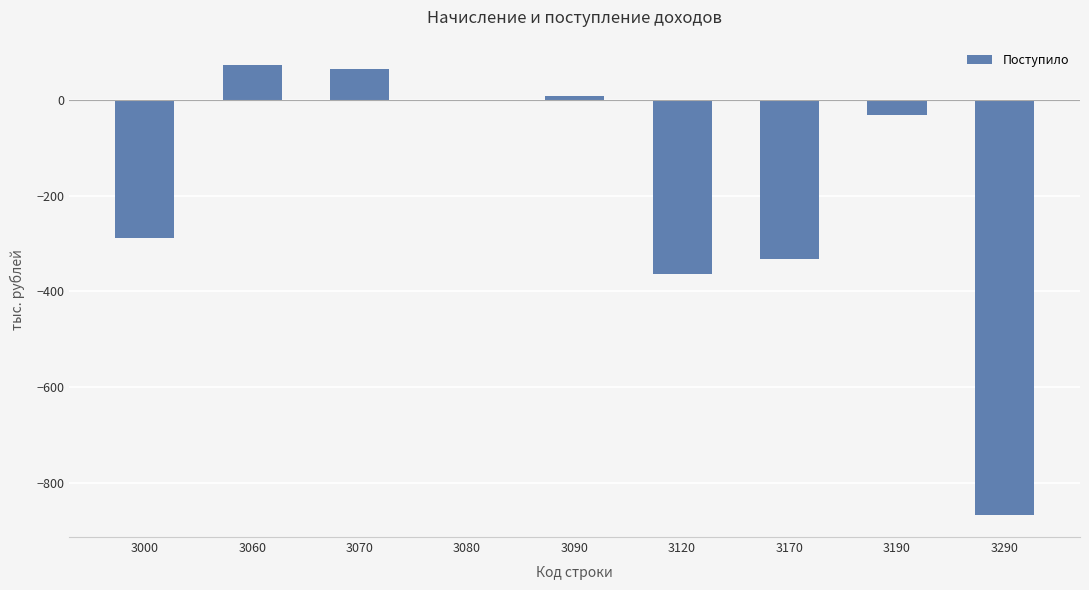

Reading right to left, list all the values displayed in this chart.

-867	-31	-332	-363	9	-1	66	74	-289